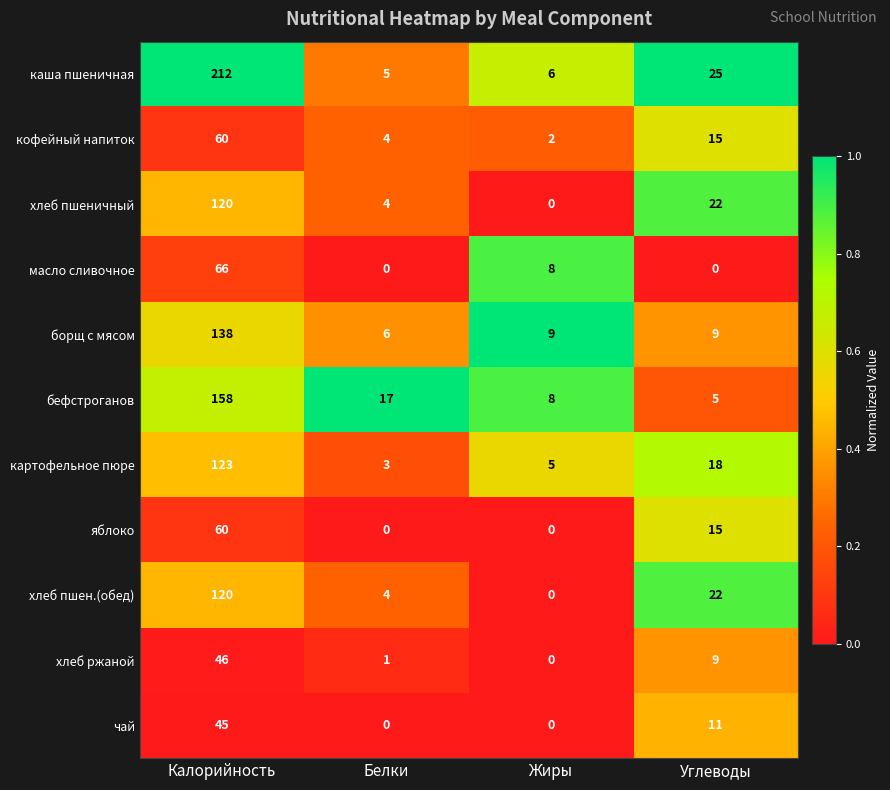

What is the sum of all каша пшеничная values?

248